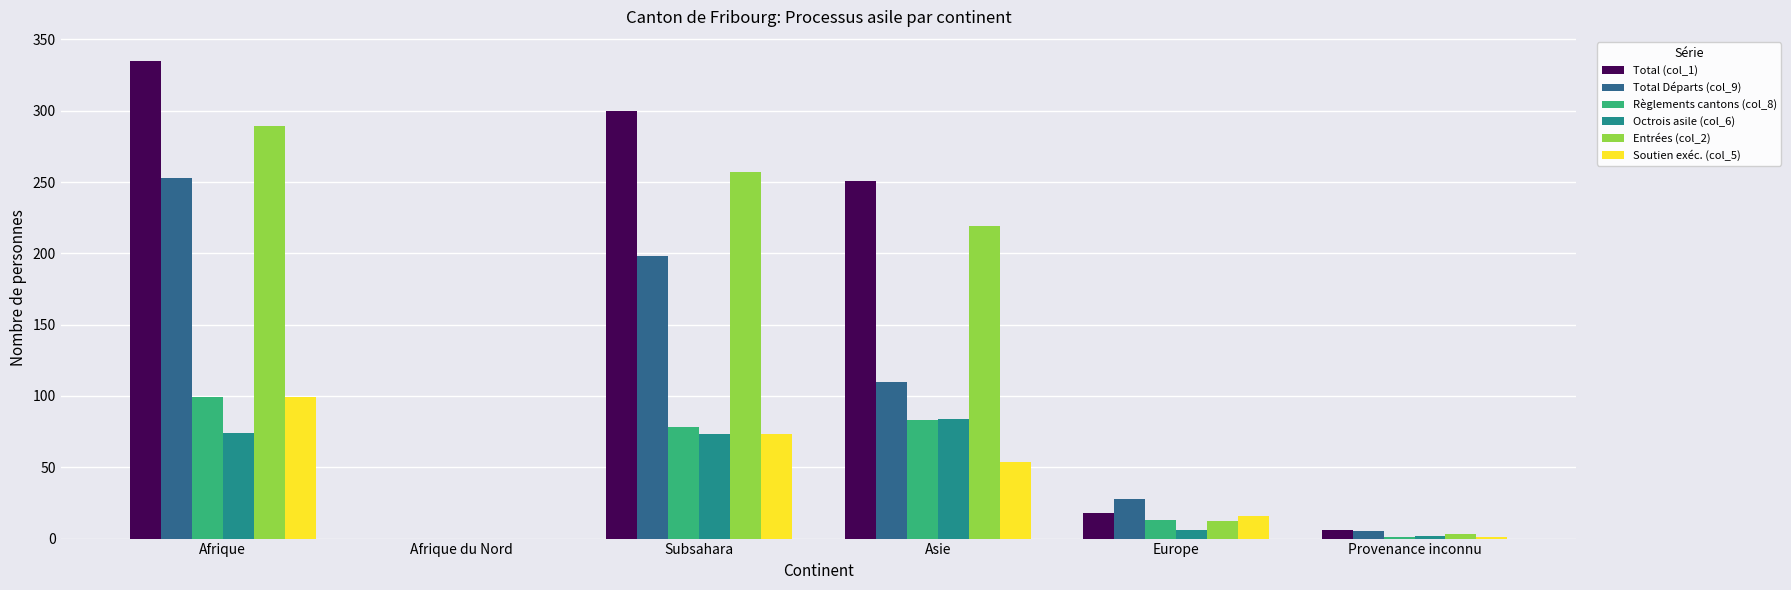

What is the spread (max minus min) of values at Provenance inconnu?

5